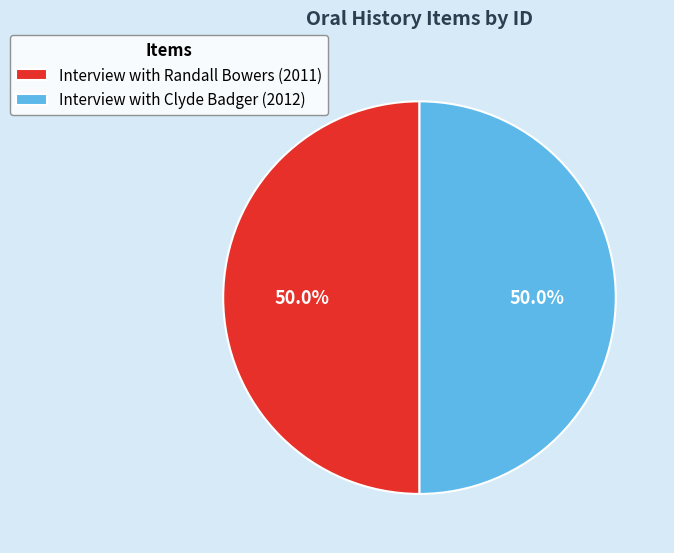

Combined, do Interview with Randall Bowers (2011) and Interview with Clyde Badger (2012) account for over 50%?

Yes